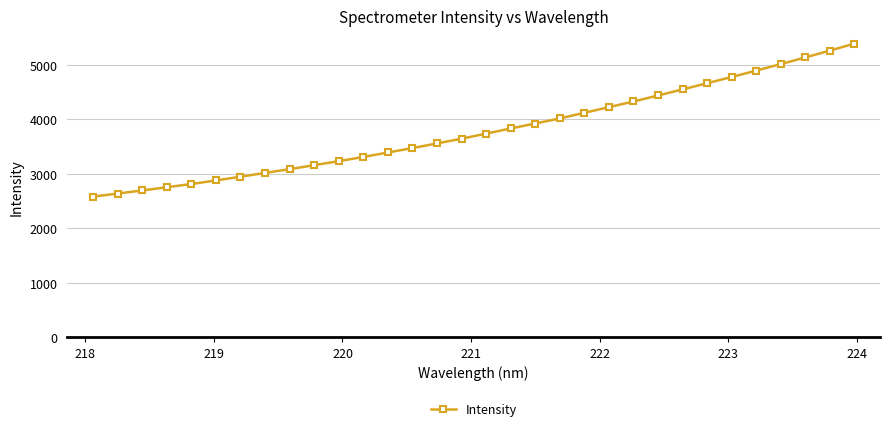

What is the smallest value displayed?

2582.5